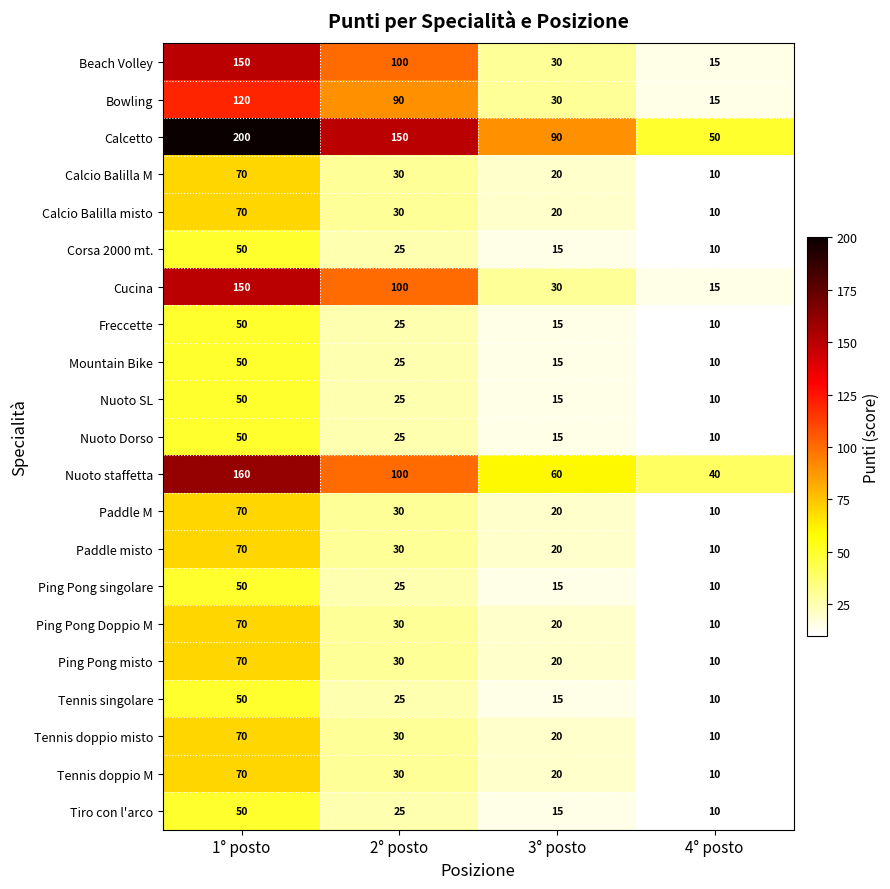

How many categories are shown in the chart?

4